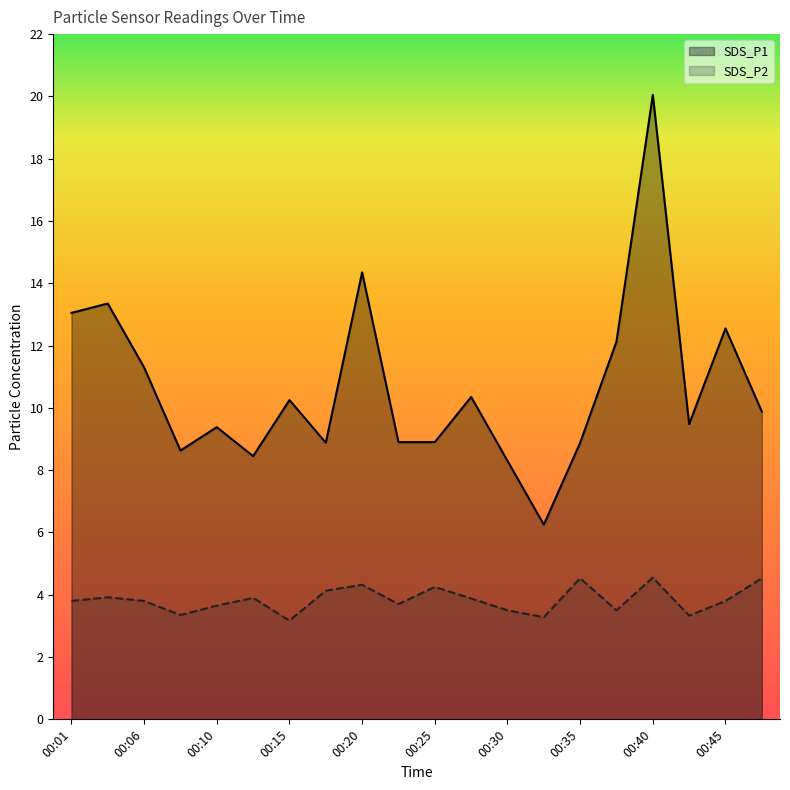

The SDS_P1 series shows 7.8 at 00:37. True or false?

False